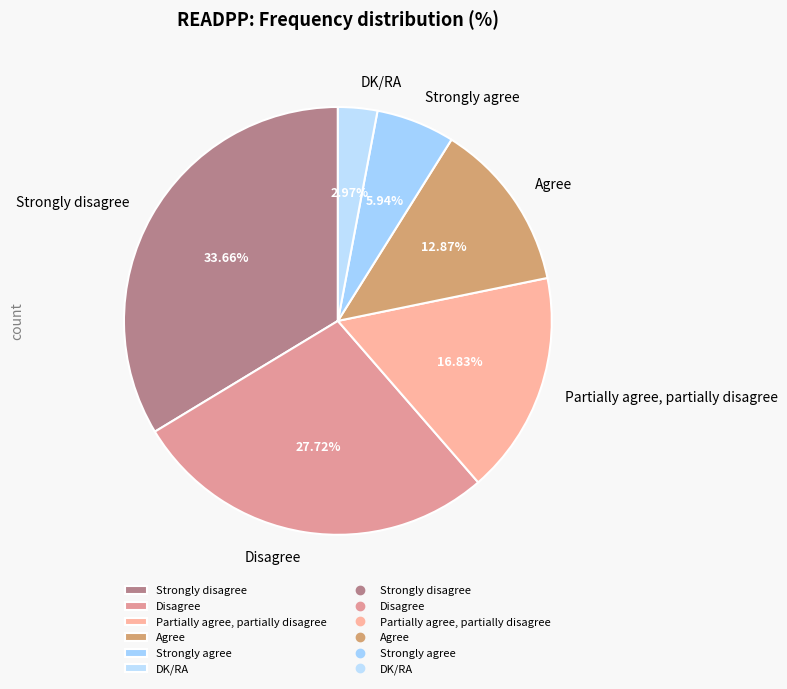

To the nearest percent, what is the combined percentage of Agree and Strongly agree?

19%